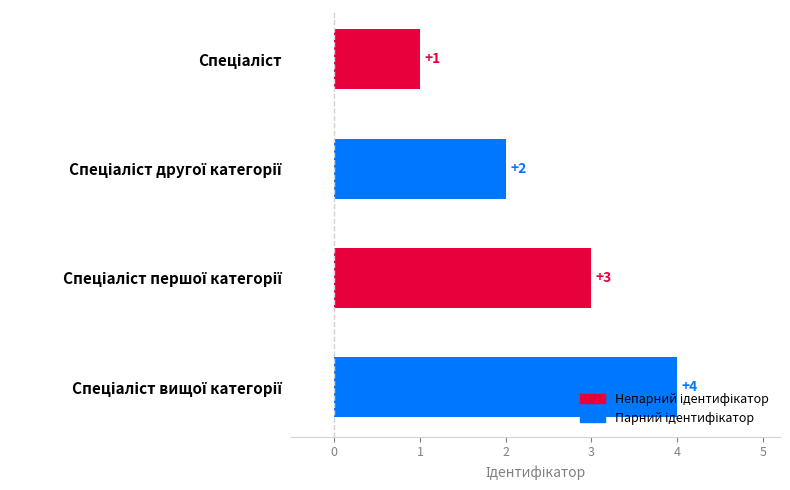

What is the sum of all values?

10